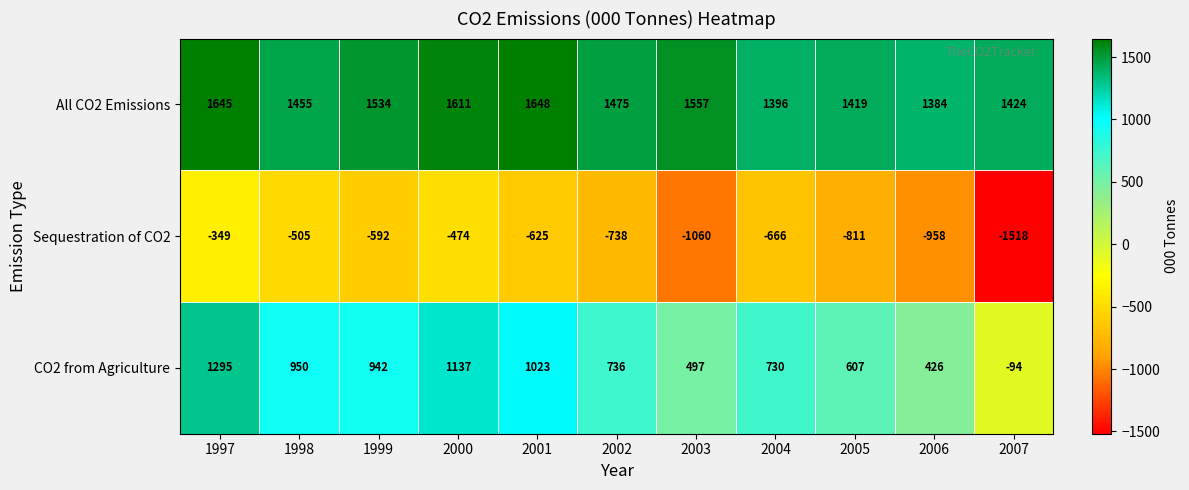

List the series in order of their overall mean, lowest first.

Sequestration of CO2, CO2 from Agriculture, All CO2 Emissions